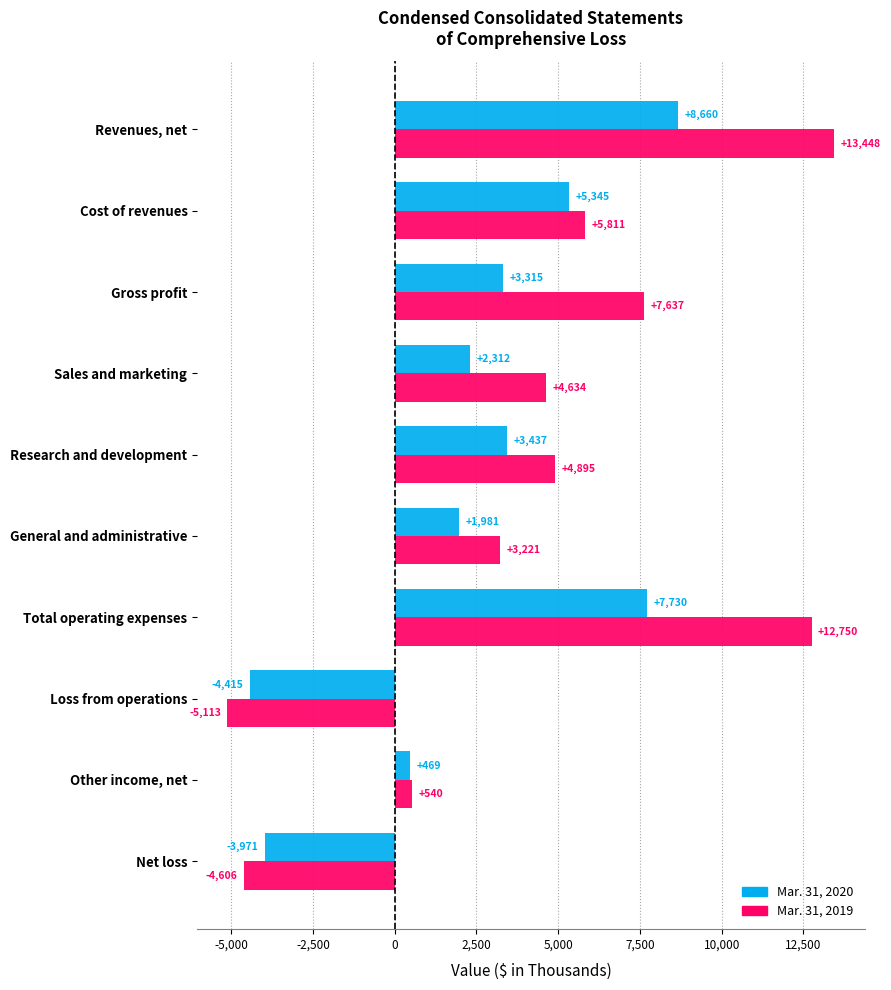

The value of Mar. 31, 2020 at Loss from operations is -4415. True or false?

True